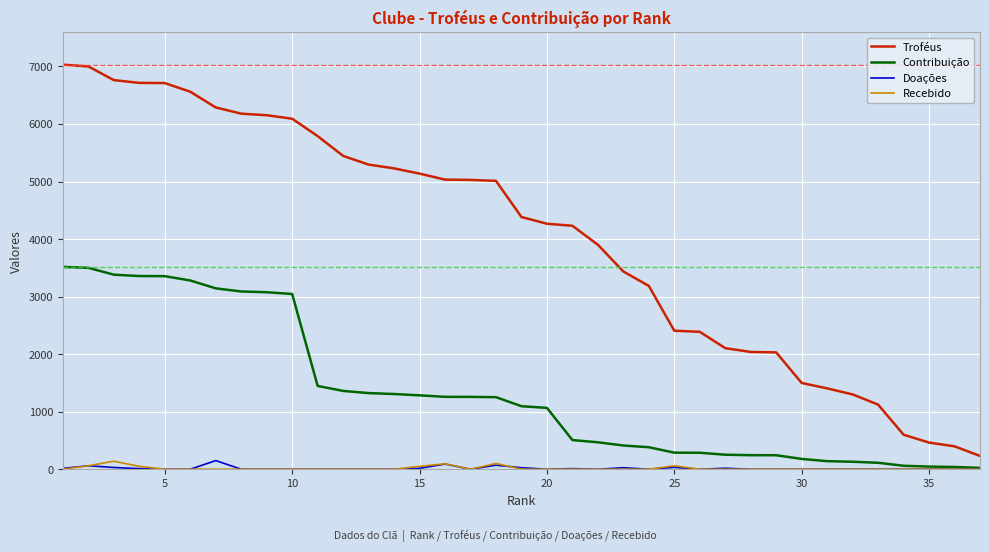

What is the highest value of the Contribuição series?

3515